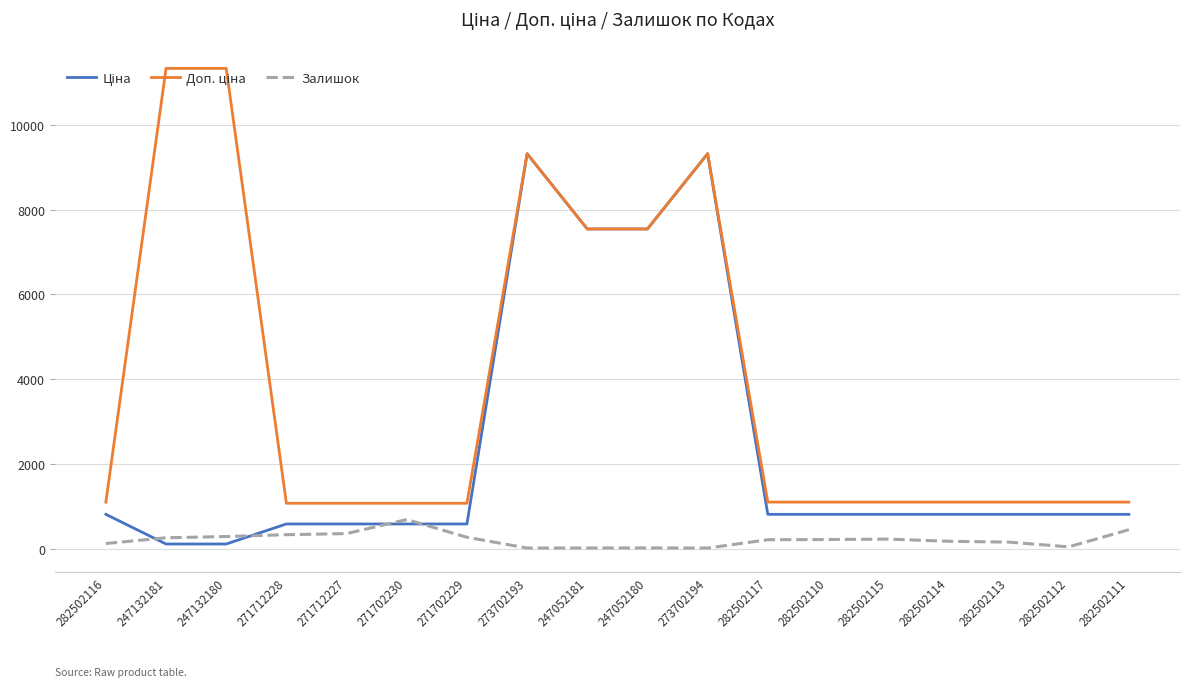

What is the greatest value displayed?

11334.0